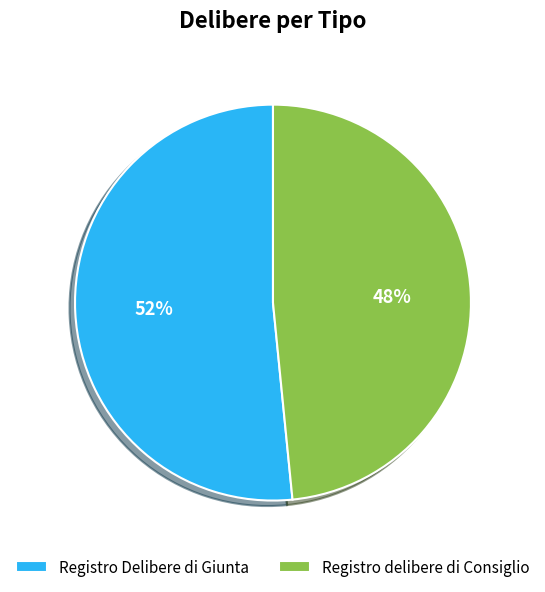

To the nearest percent, what is the combined percentage of Registro Delibere di Giunta and Registro delibere di Consiglio?

100%